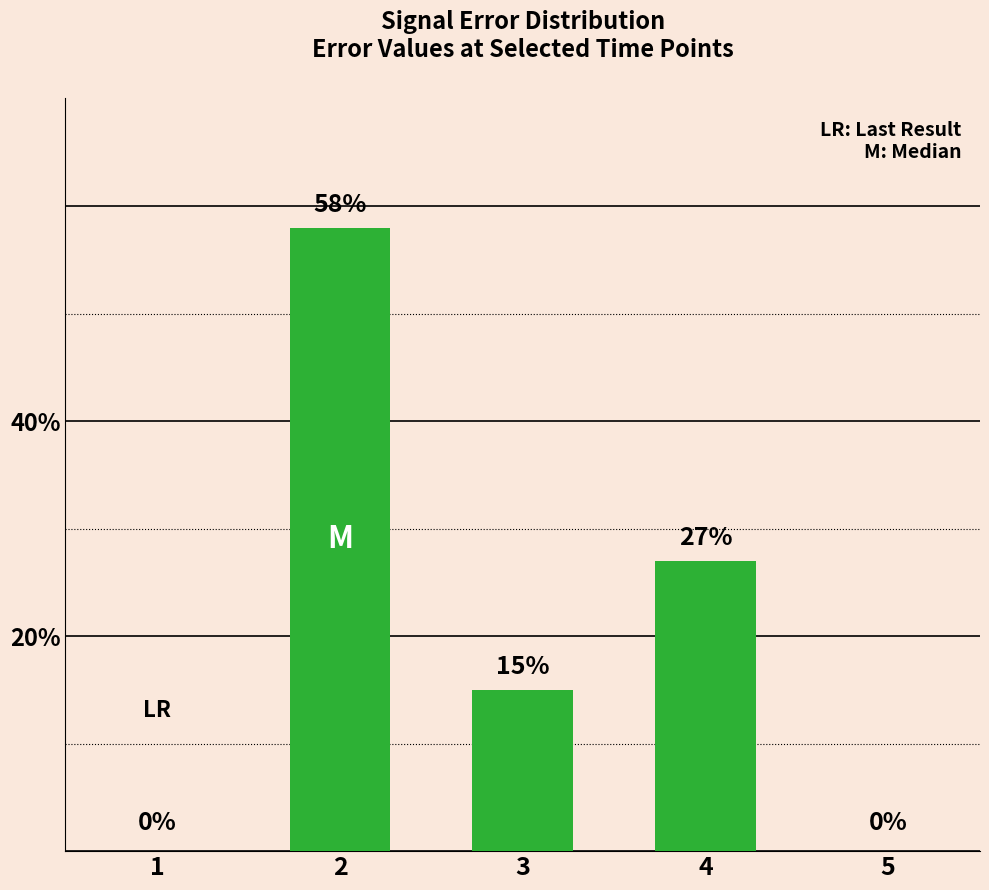

Where is the data nearest to the value 29?

4